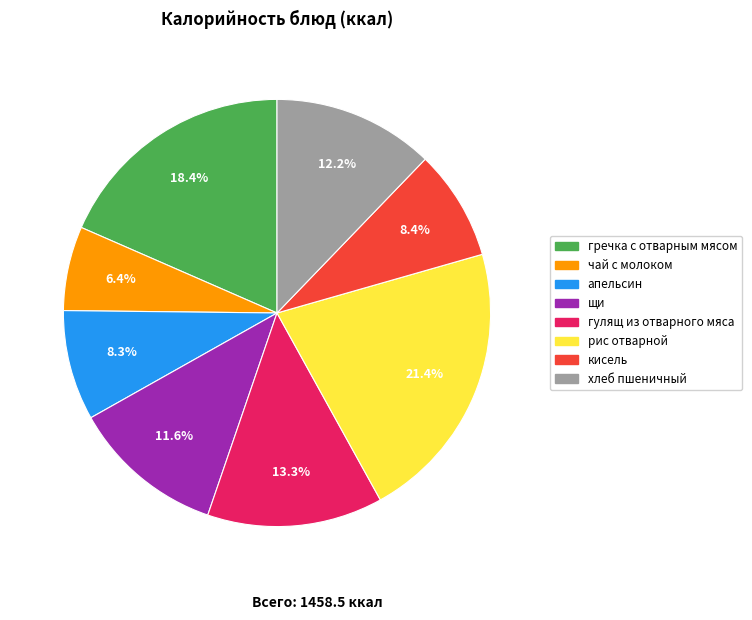

Does any single category account for the majority?

No